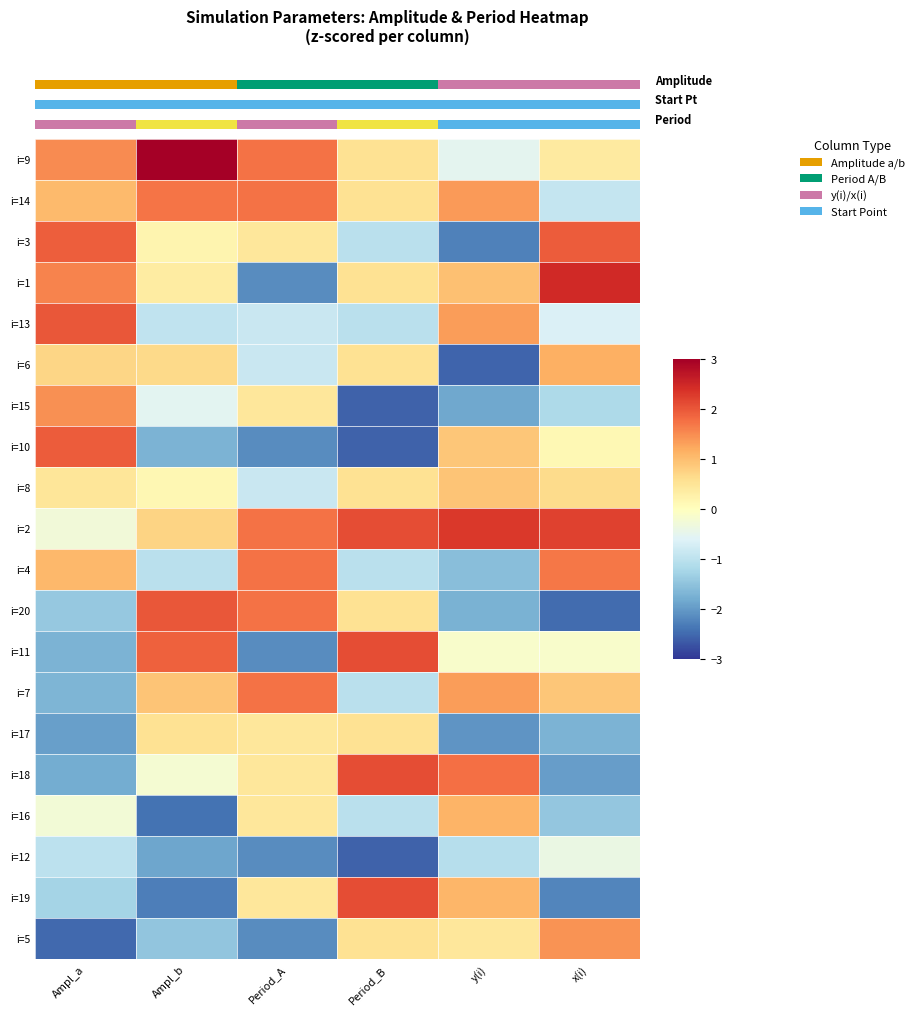

At which category is the sum across all series the highest?

5